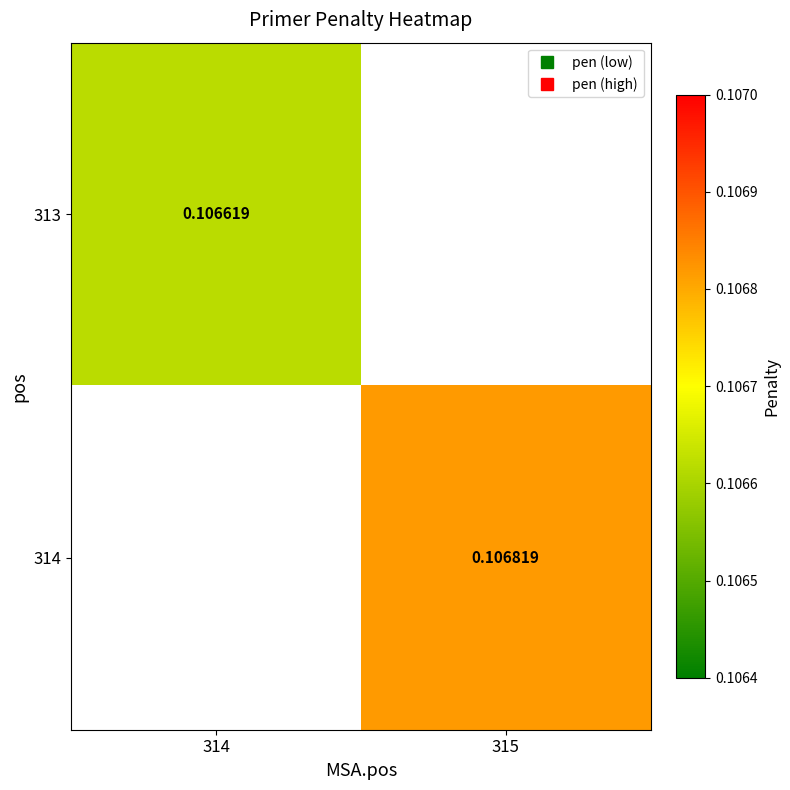

At which label does 313 reach its minimum?

314